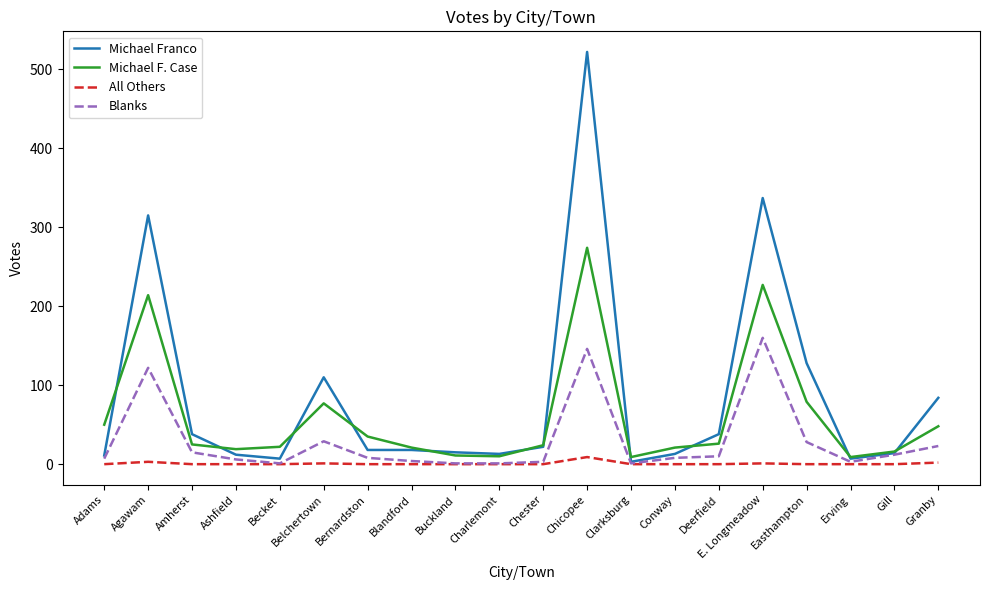

What are all the series names shown in the legend?

Michael Franco, Michael F. Case, All Others, Blanks